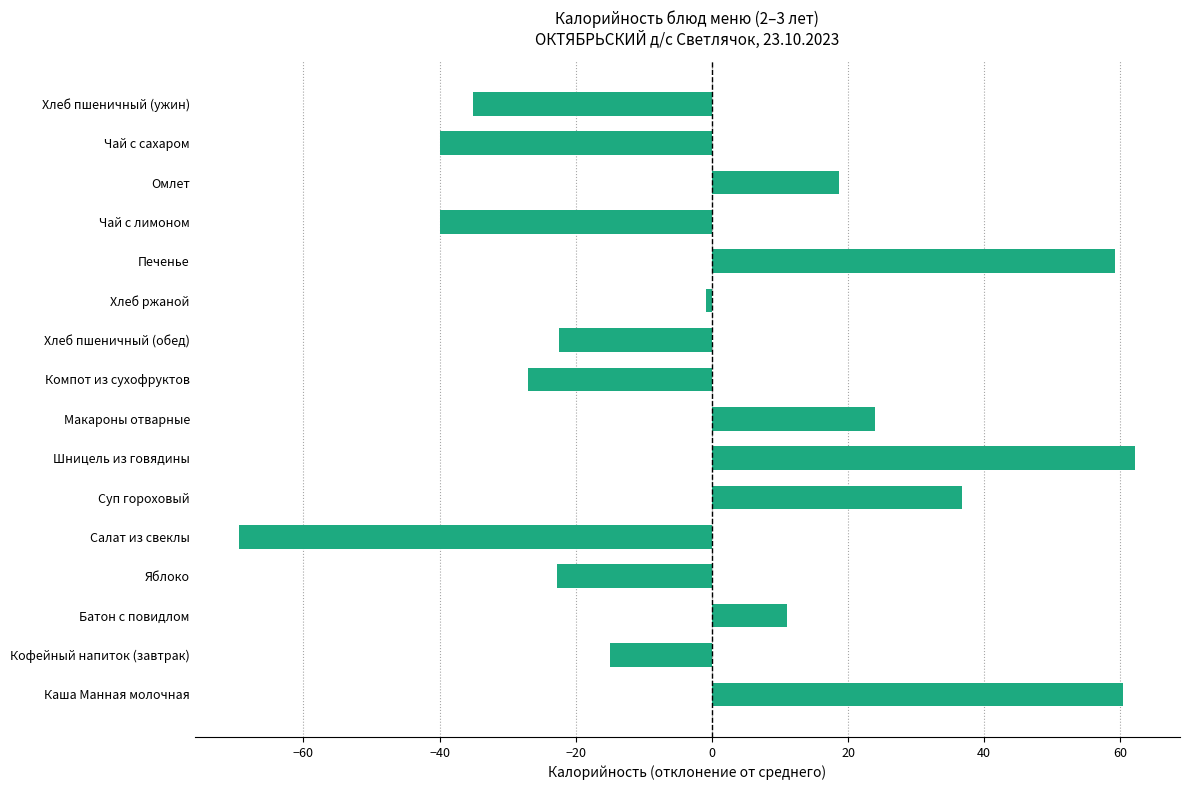

What is the sum of the values at Батон с повидлом and Суп гороховый?

47.8